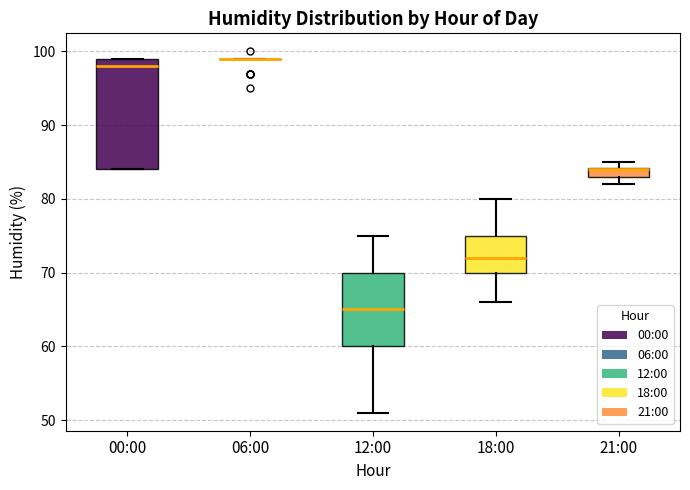

Where is the upper edge of the box for 21:00 on the y-axis? The values are not printed on the chart, so give them approximately, as read against the axis.

84